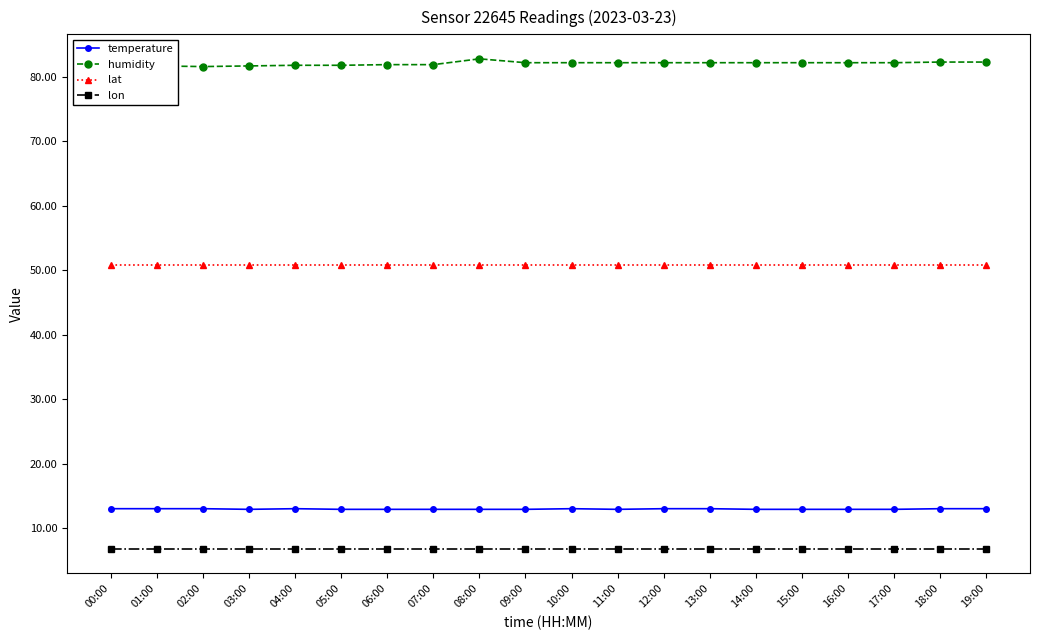

Is the value of lon at 16:00 greater than the value of lat at 10:00?

No